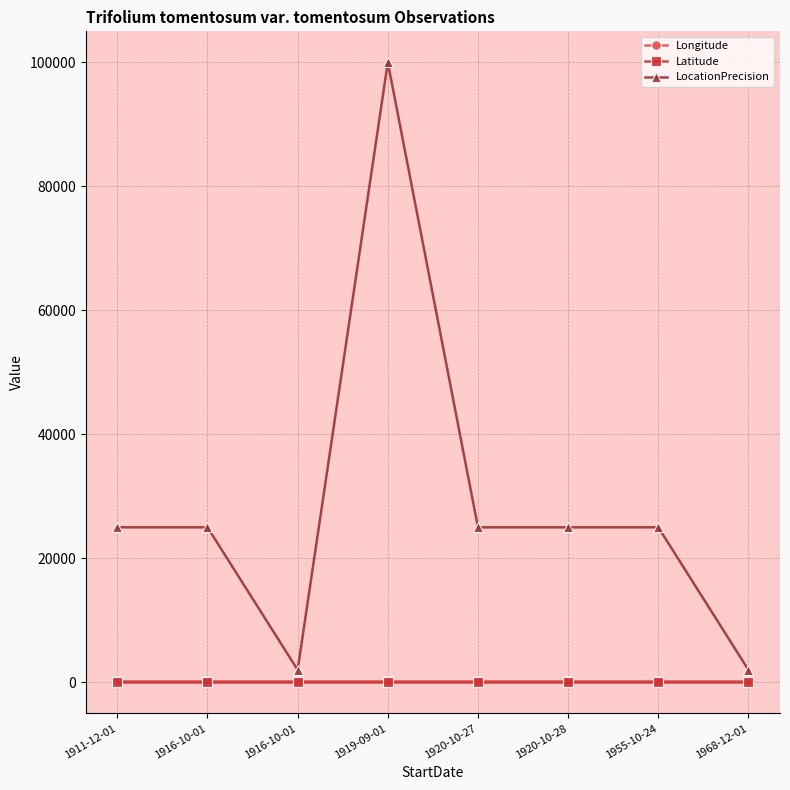

At how many categories does at least one series exceed 45950?

1